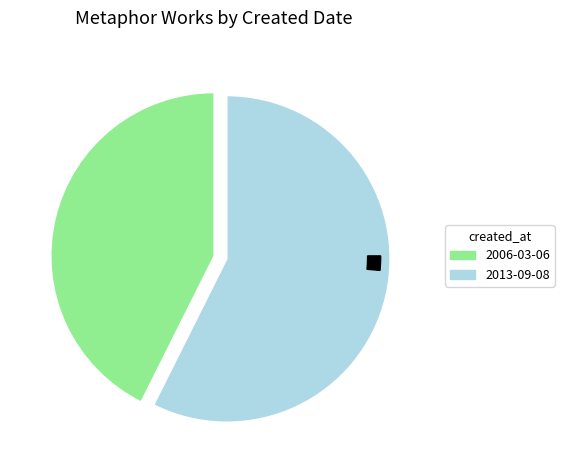

Does 2006-03-06 represent more than half of the total?

No